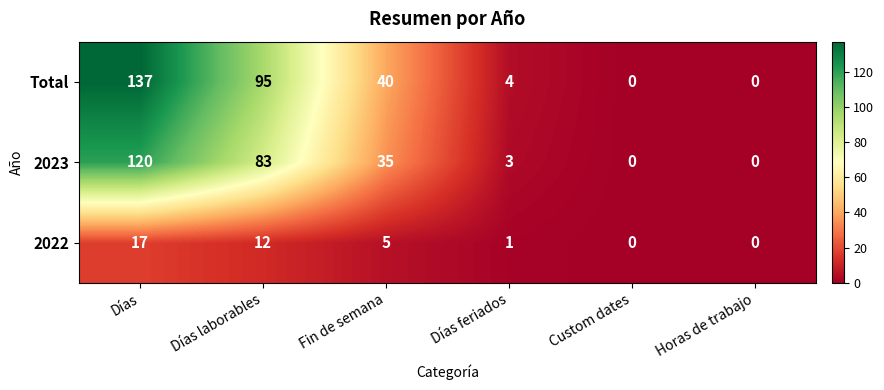

At how many categories does at least one series exceed 77?

2